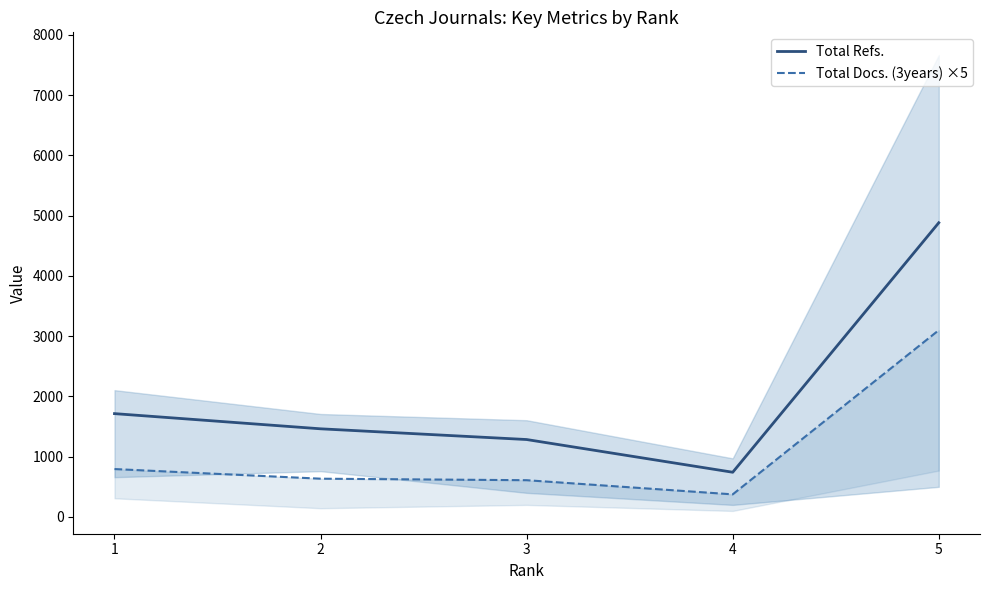

How many series are shown in this chart?

2